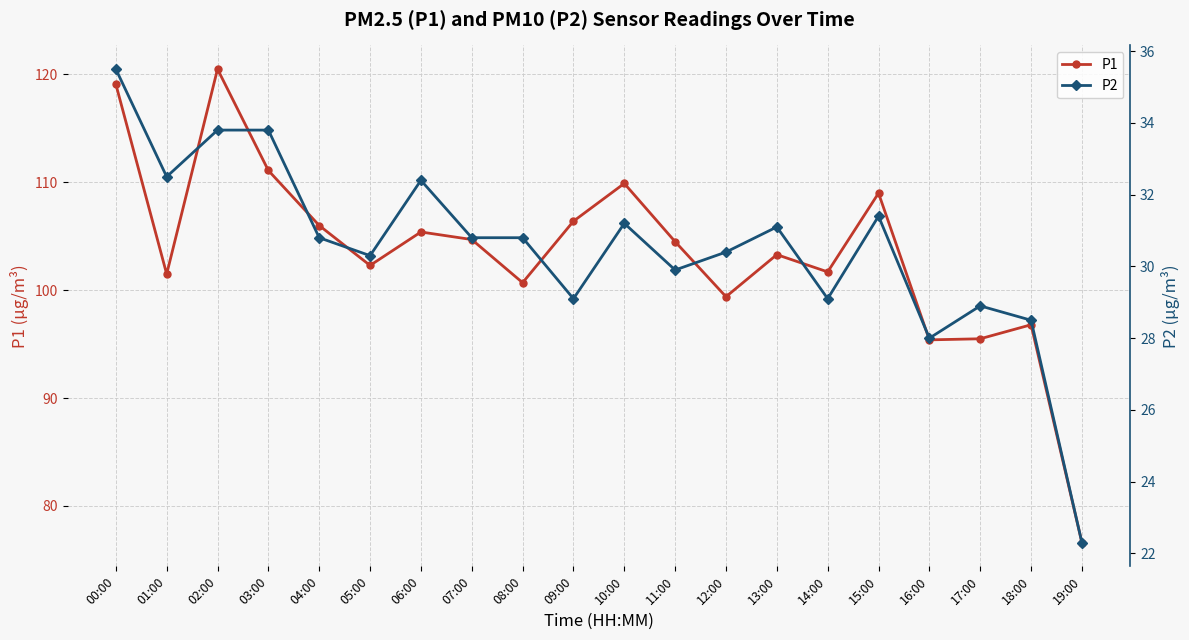

At 01:00, list the series in order from smallest to largest.

P2, P1